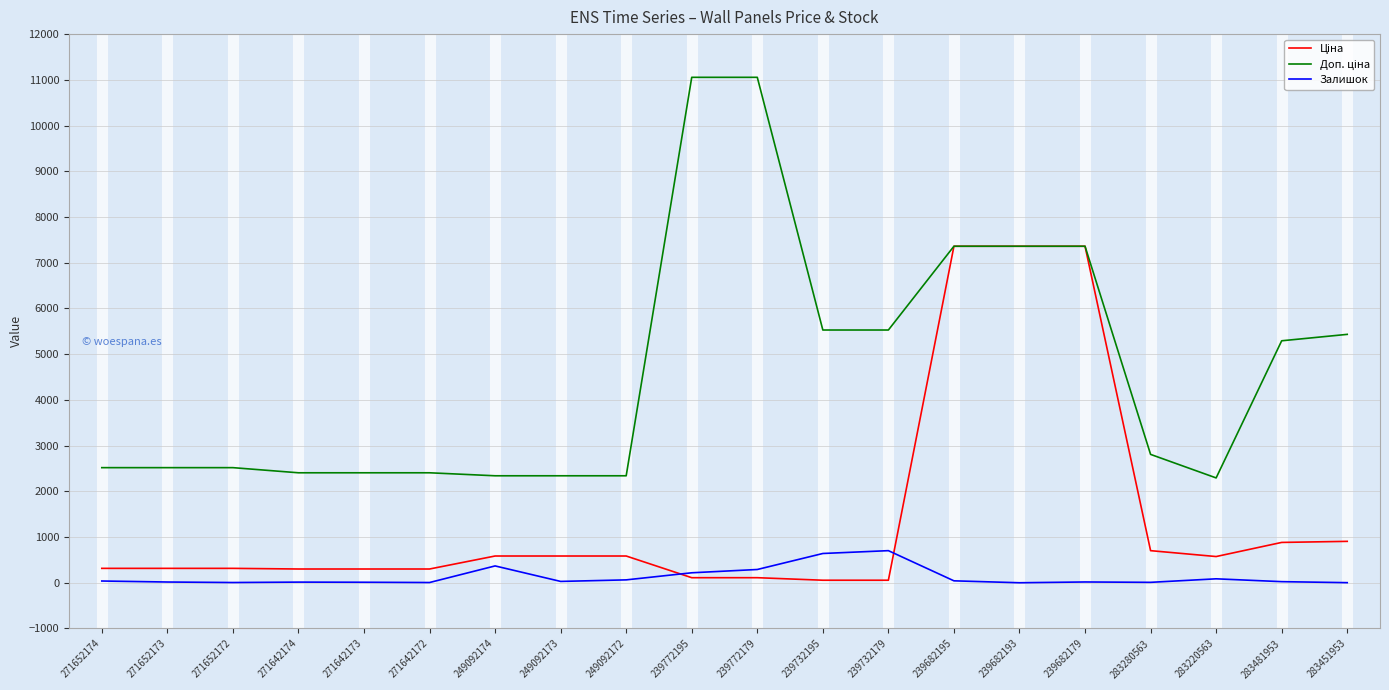

True or false: Залишок has a value of 640.0 at 239732195.

True